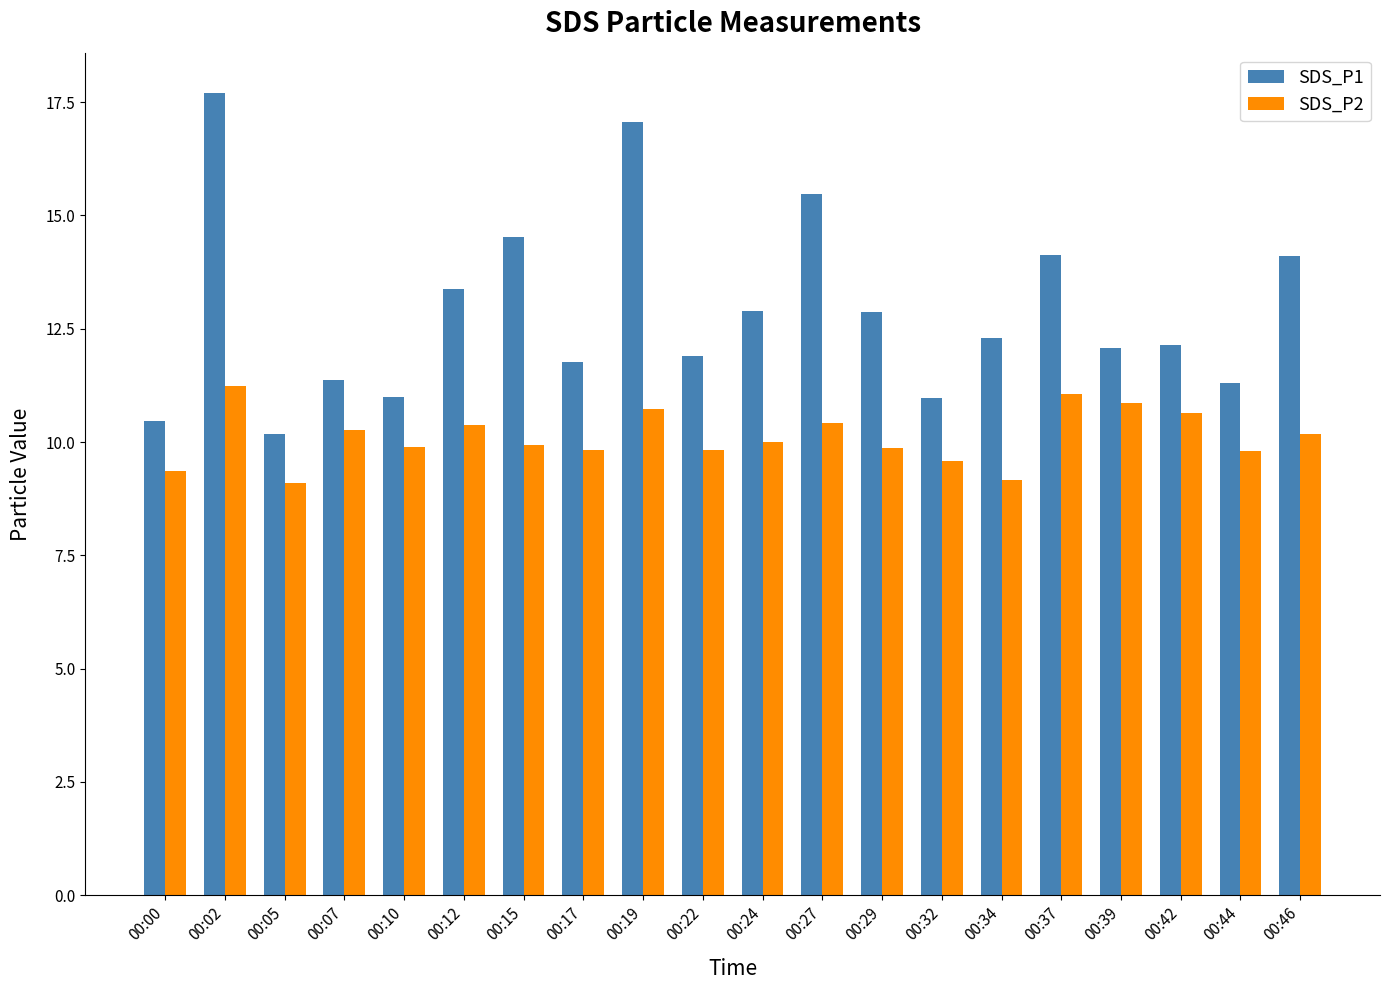

List the series in order of their peak value, lowest first.

SDS_P2, SDS_P1